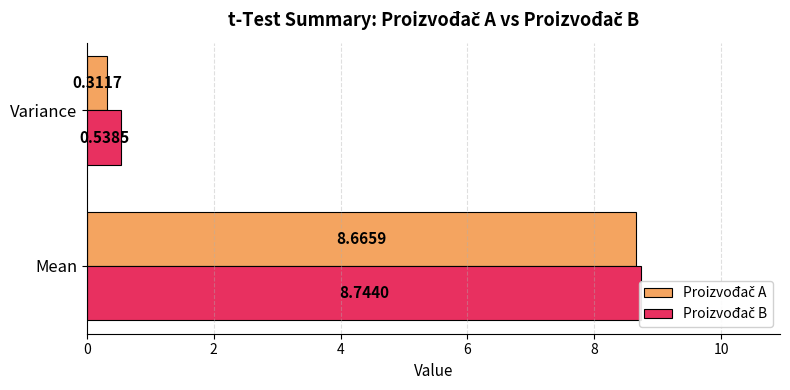

Reading left to right, what are all the values shown in this chart?

Proizvođač A: 8.7	0.3
Proizvođač B: 8.7	0.5